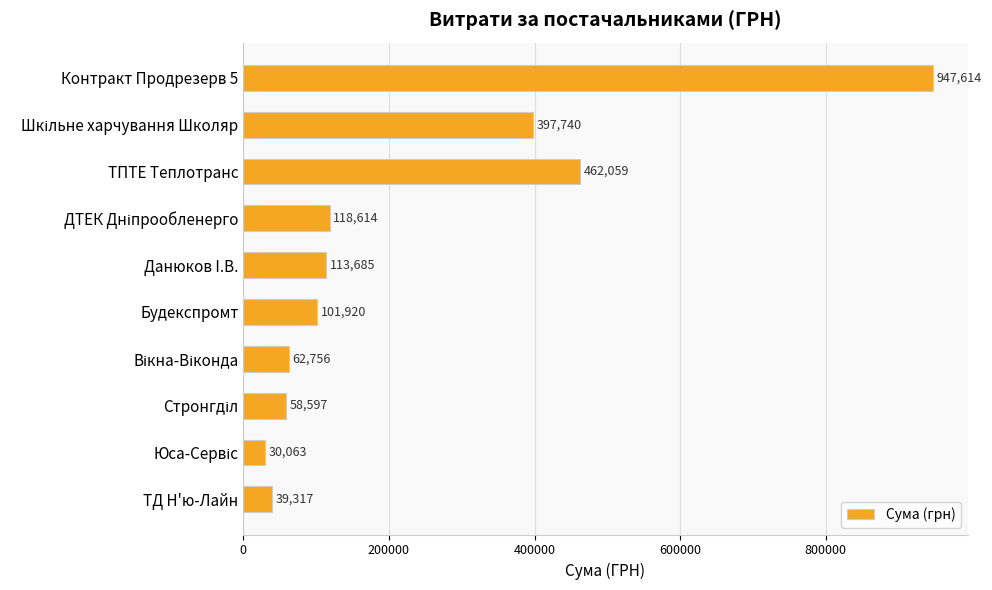

What is the value of the 8th bar from the top?

58597.0